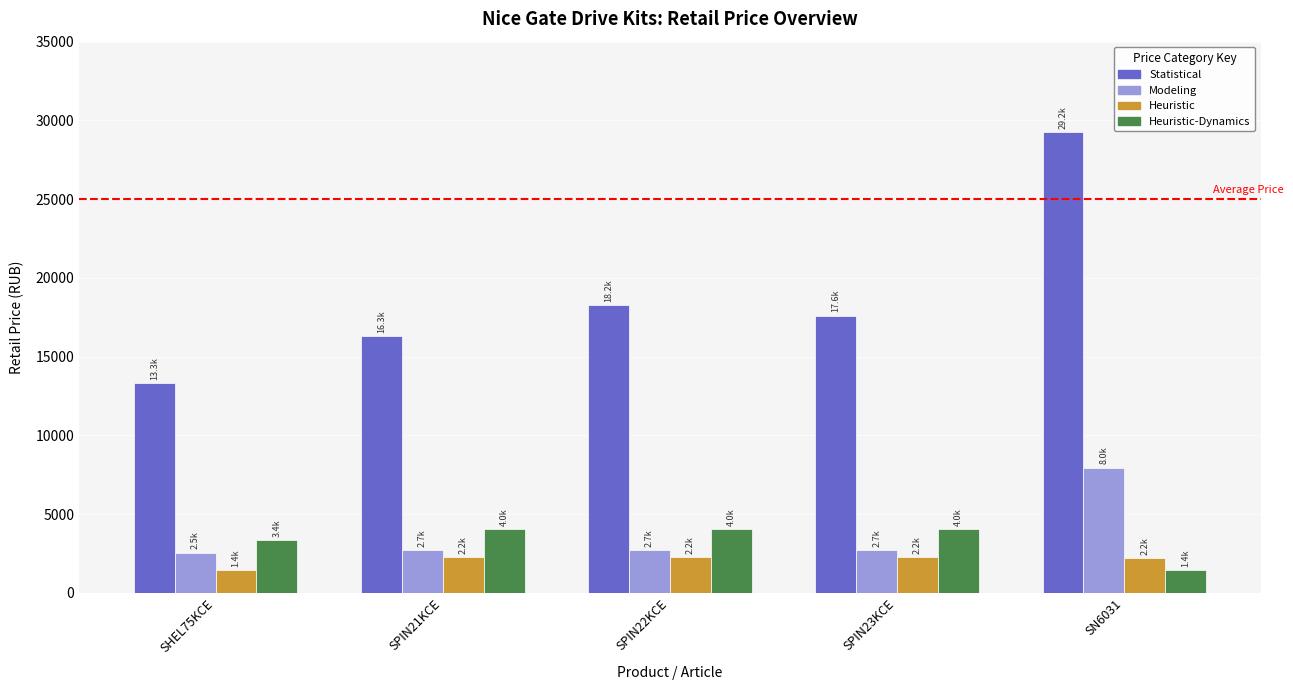

The Statistical series shows 26331 at SPIN23KCE. True or false?

False